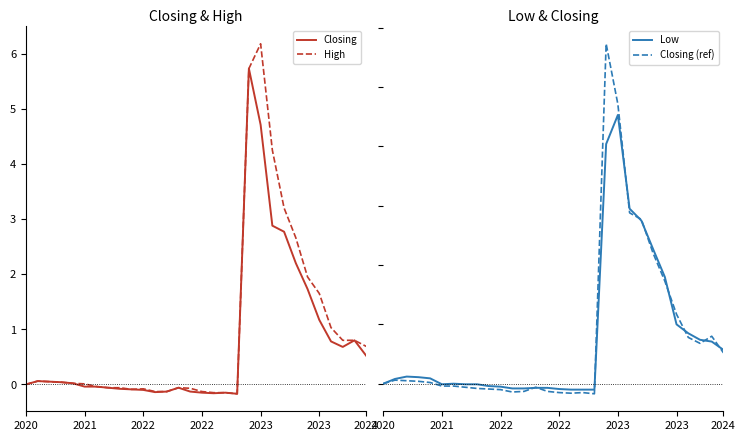

True or false: Closing has a value of -0.1 at 11.

True